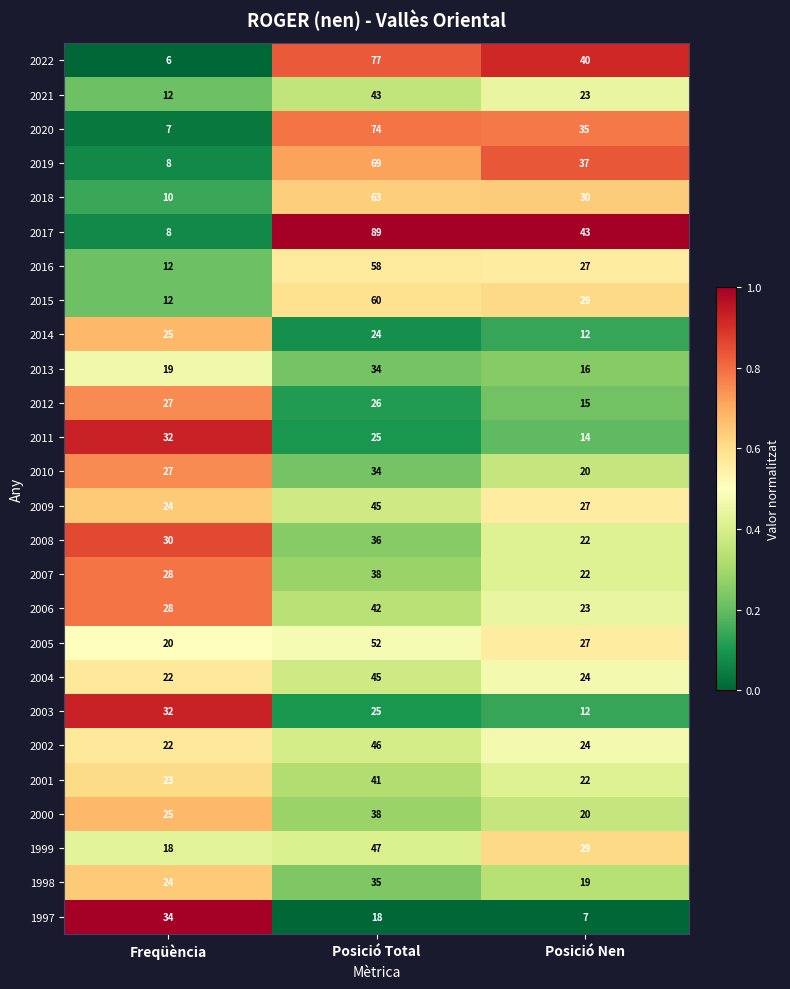

The 2003 series shows 18 at Freqüència. True or false?

False